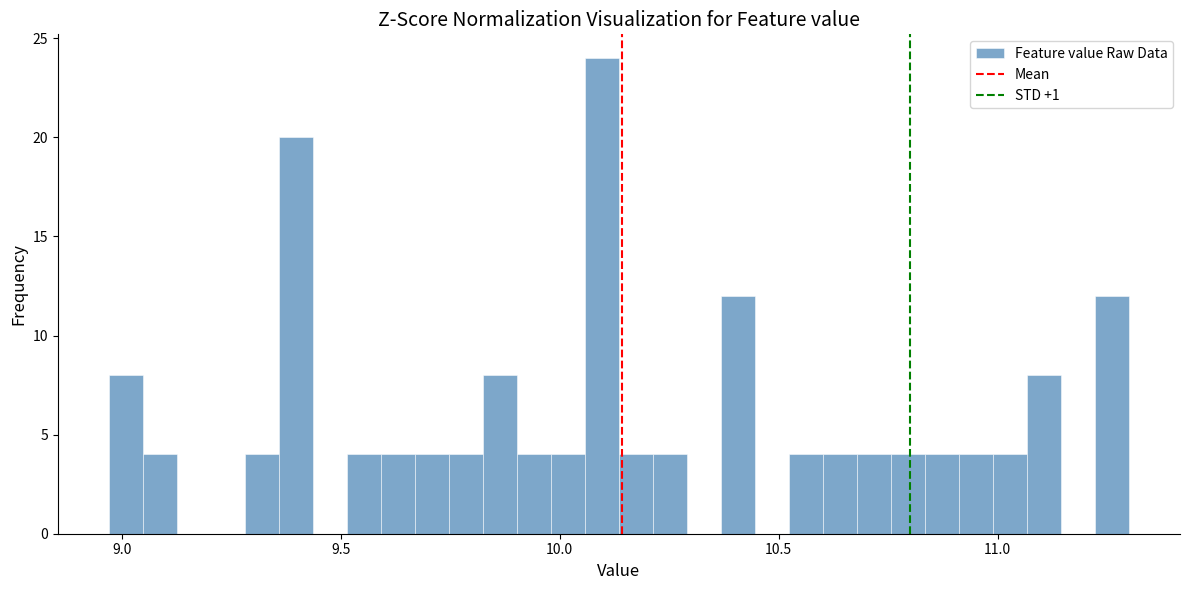

Read against the x-axis, roughly where is the centre of the tallest bar?

10.10